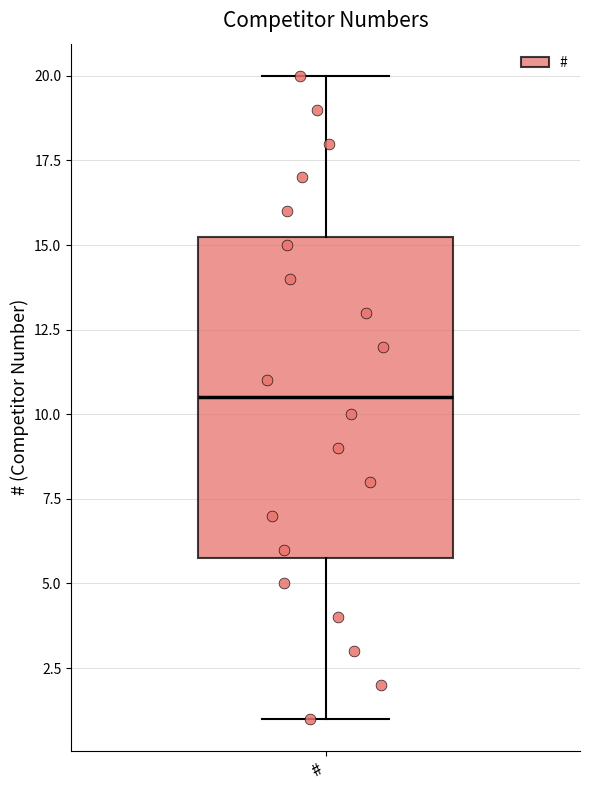

Transcribe this box plot: give where the median line is, the range the box spans, and where the two whiskers end, as read against the y-axis. The values are not printed on the chart, so give them approximately, as read against the axis.

median 10.5, box 6.0 to 15.5, whiskers 1.0 to 20.0